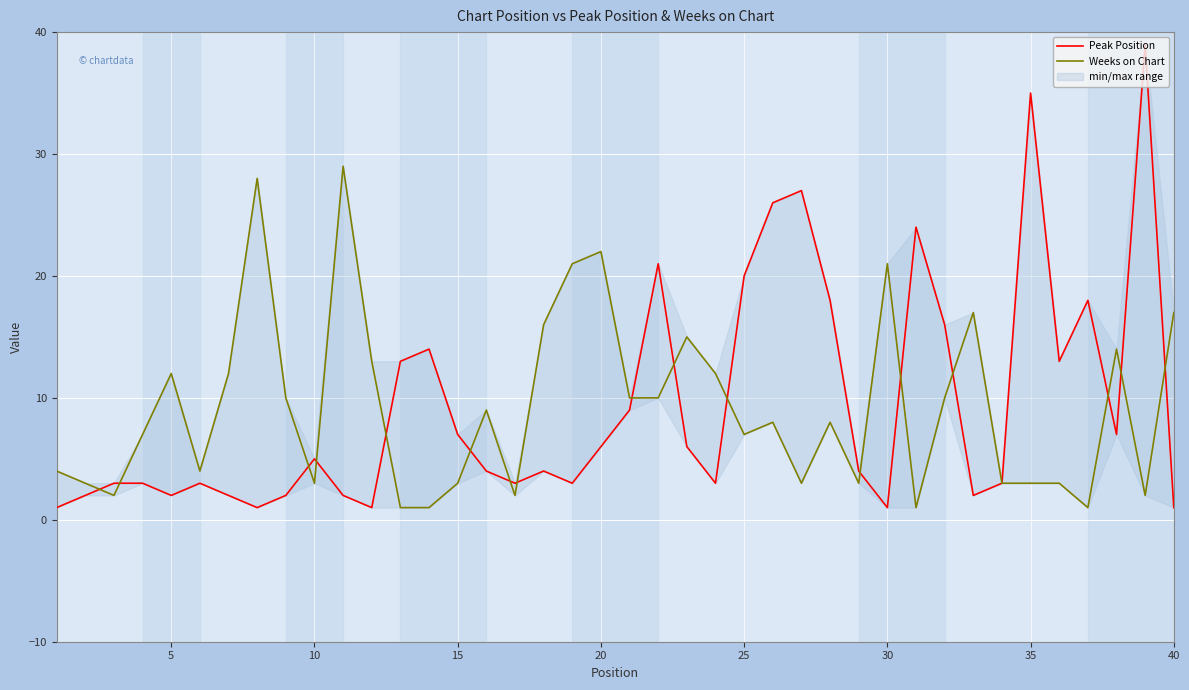

Rank the series at 5 from lowest to highest value.

Peak Position, Weeks on Chart